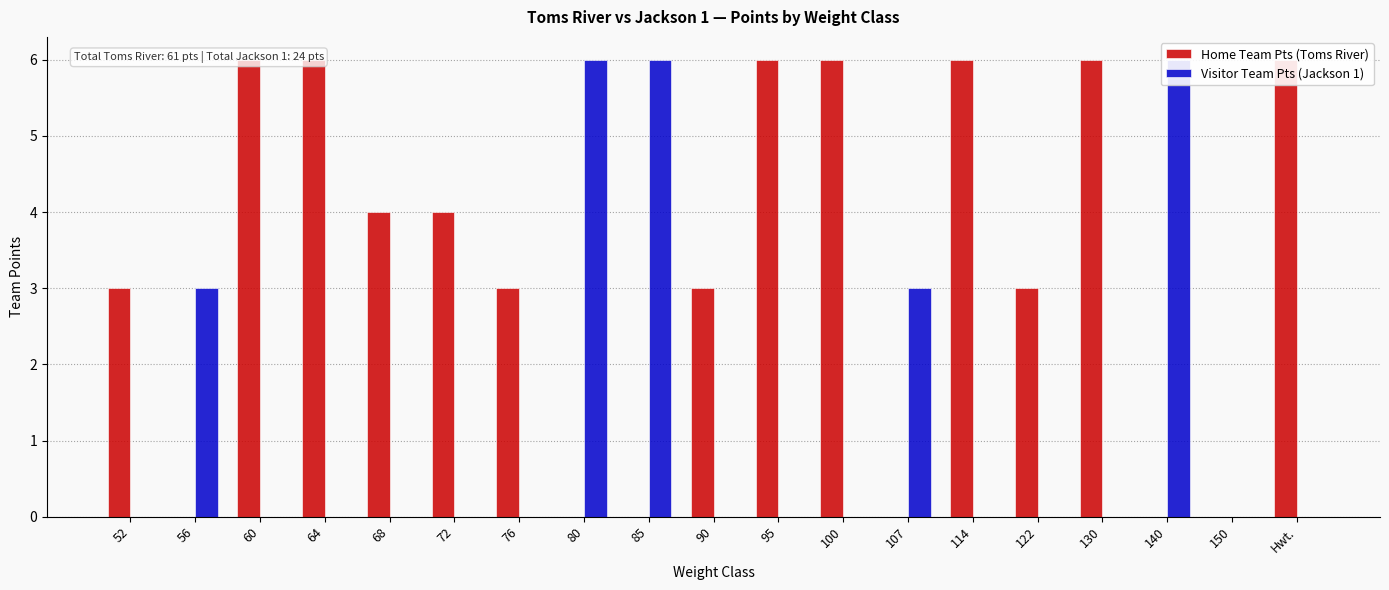

At how many categories does at least one series exceed 5?

10